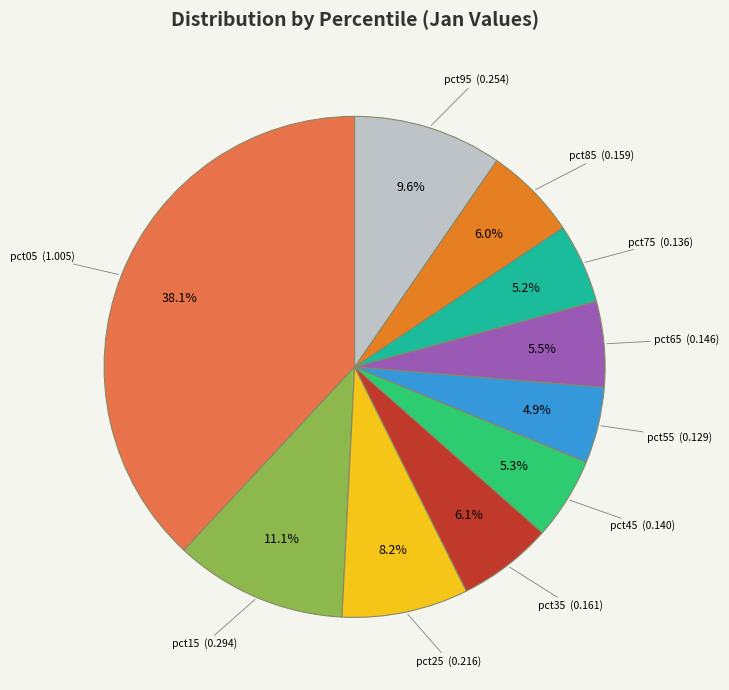

Which has a higher value, pct05 or pct65?

pct05